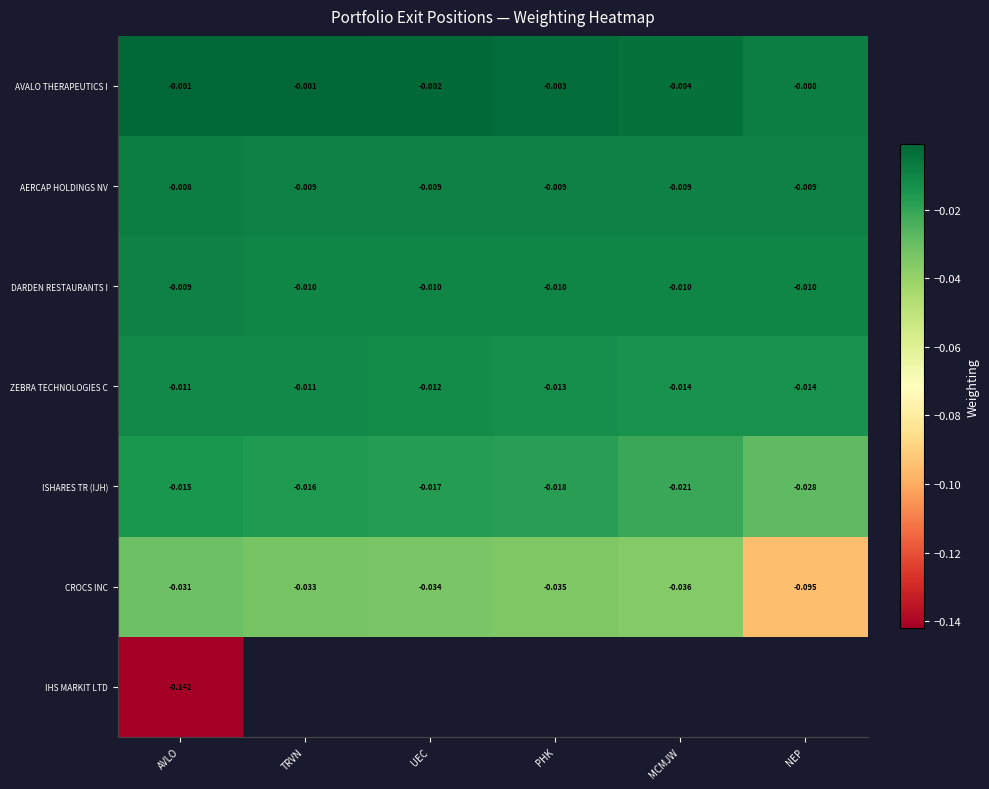

Is the value of AERCAP HOLDINGS NV at MCMJW greater than the value of CROCS INC at MCMJW?

Yes